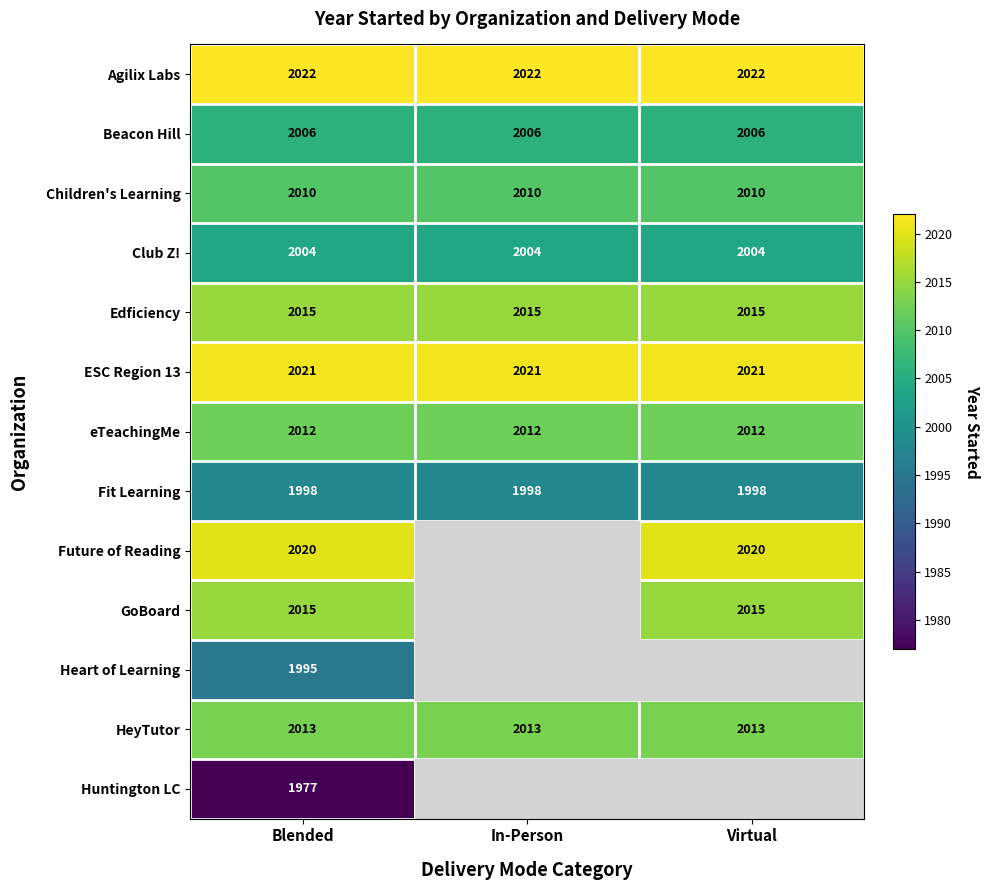

The value of HeyTutor at Virtual is 766.5. True or false?

False